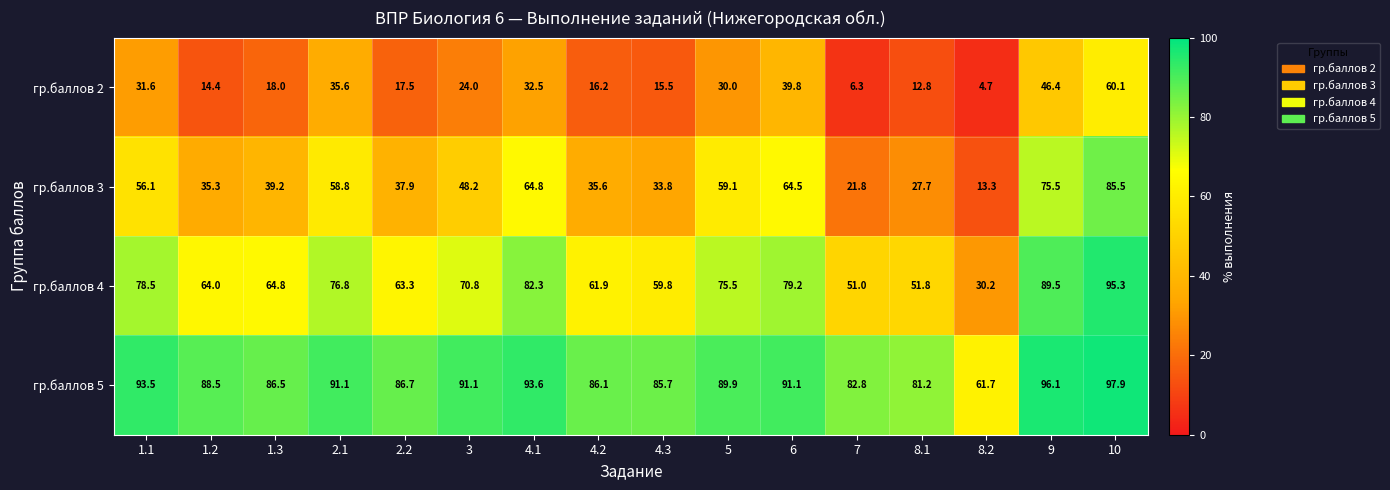

Is it true that гр.баллов 4 equals 59.8 at 4.3?

True